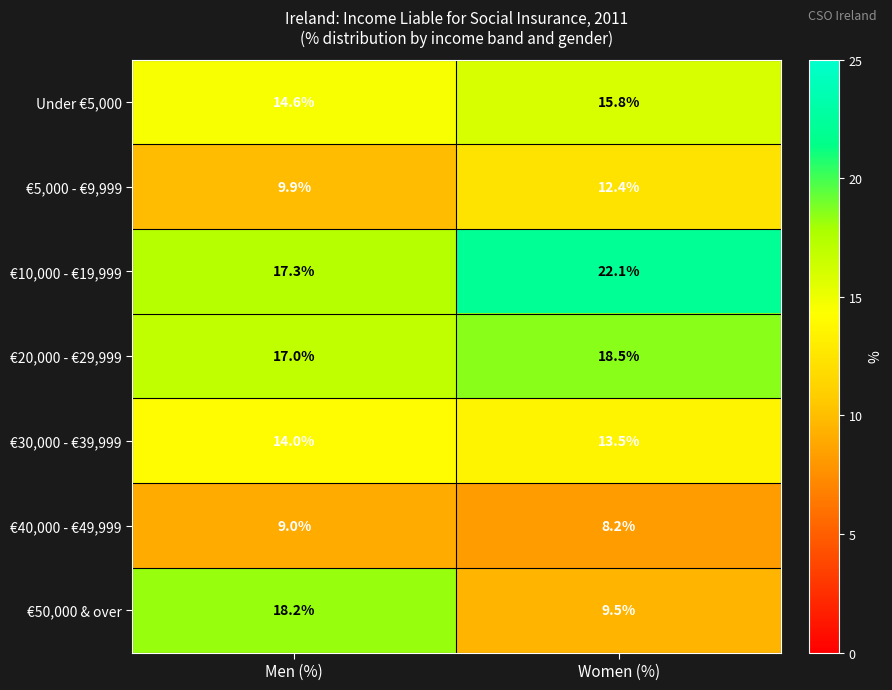

List the labels in order of €5,000 - €9,999 value, smallest first.

Men (%), Women (%)